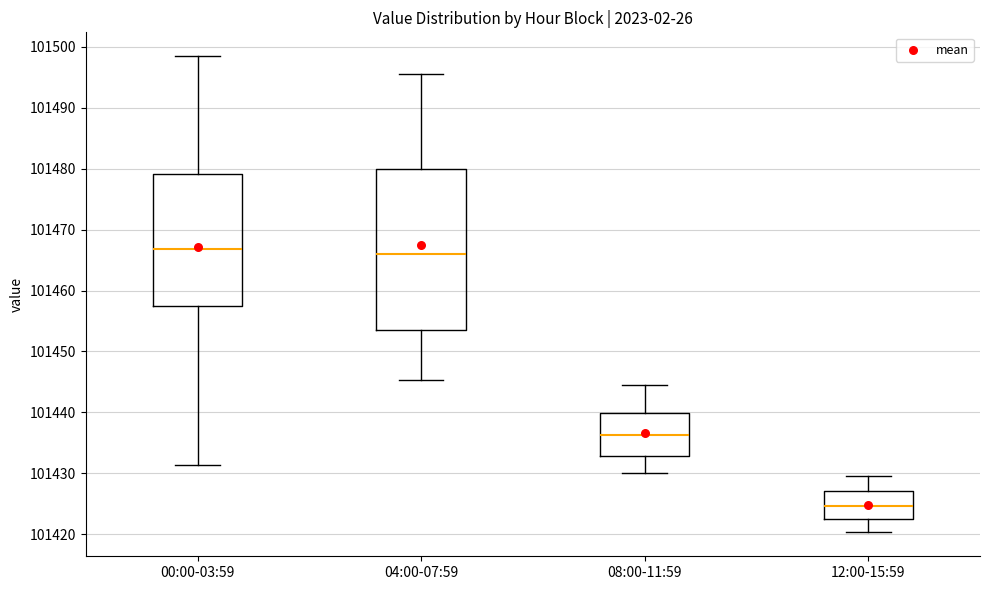

Where does the upper whisker of the box for 04:00-07:59 end on the y-axis? The values are not printed on the chart, so give them approximately, as read against the axis.

101496